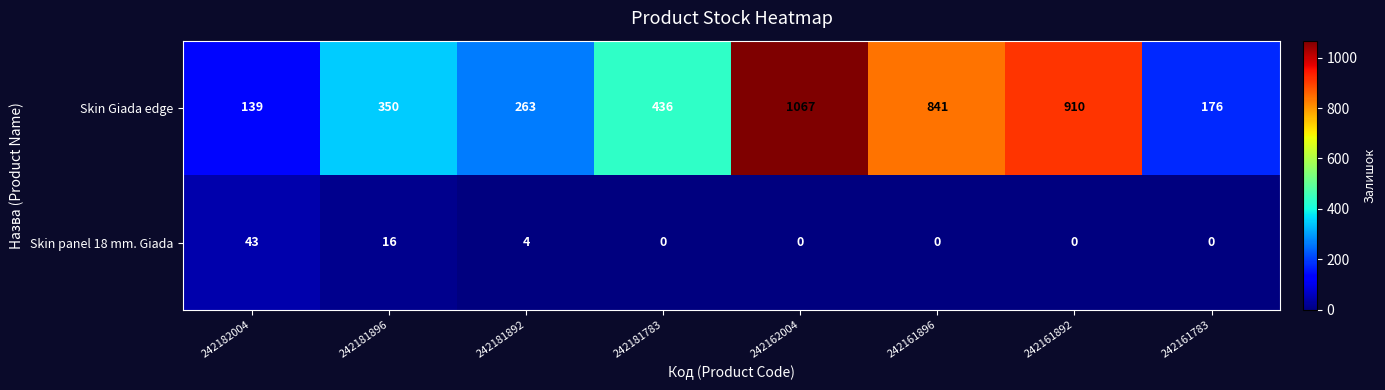

Where is Skin Giada edge nearest to the value 603?

242181783